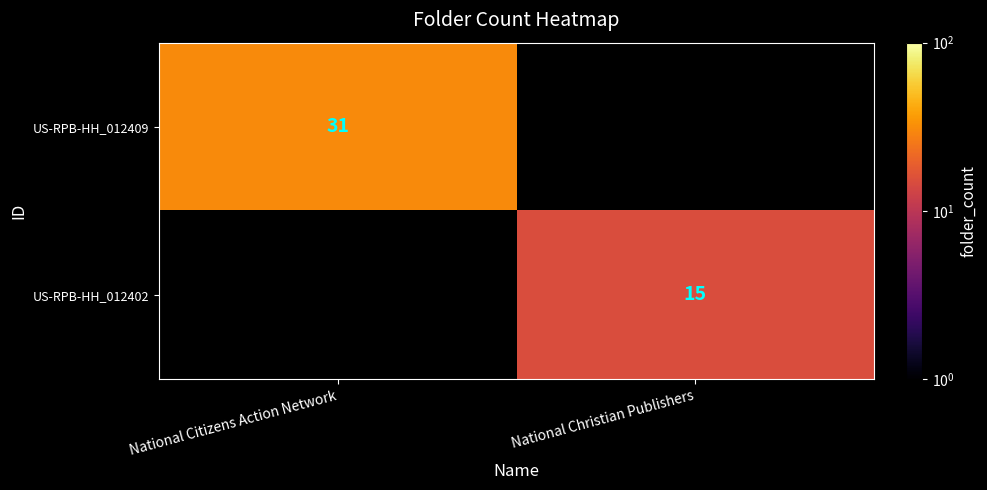

True or false: US-RPB-HH_012402 has a value of 27 at National Christian Publishers.

False